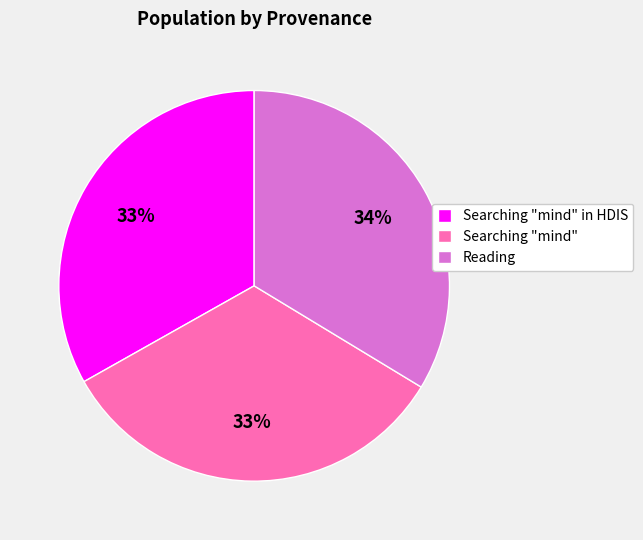

The Searching "mind" slice represents 41% of the pie. True or false?

False